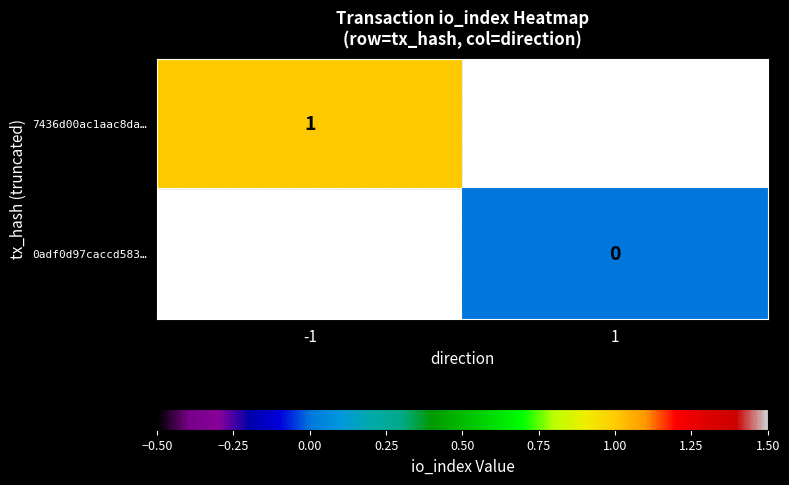

How many data points does each series have?

2